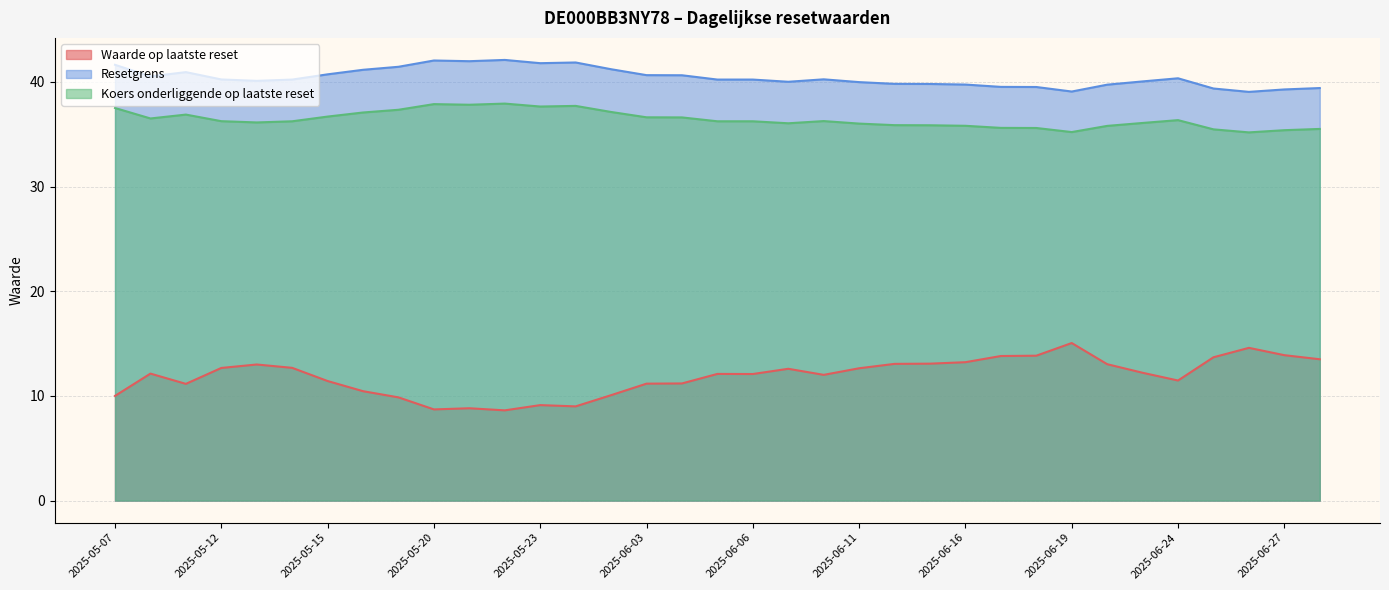

True or false: Waarde op laatste reset has a value of 6.8 at 2025-06-04.

False